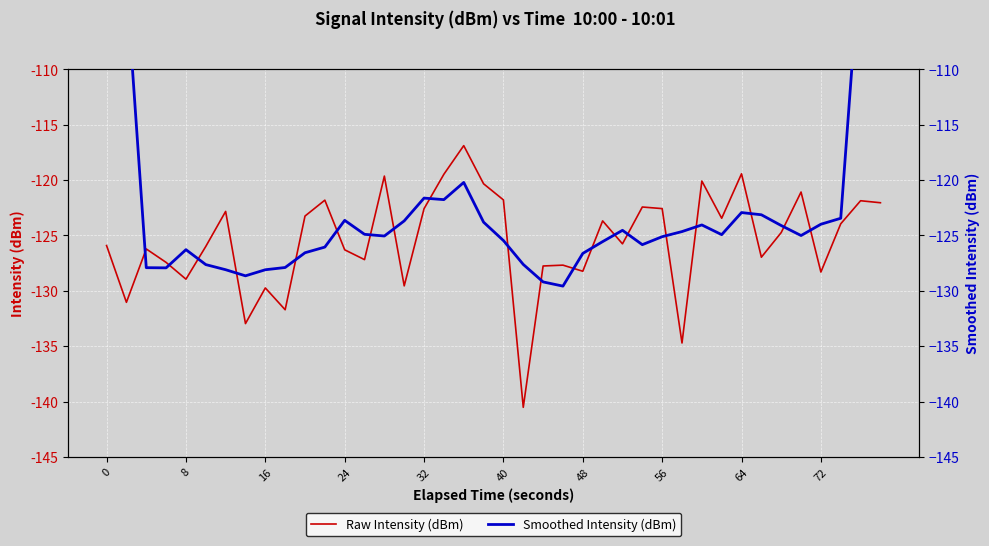

What is the minimum value for Raw Intensity (dBm)?

-140.5